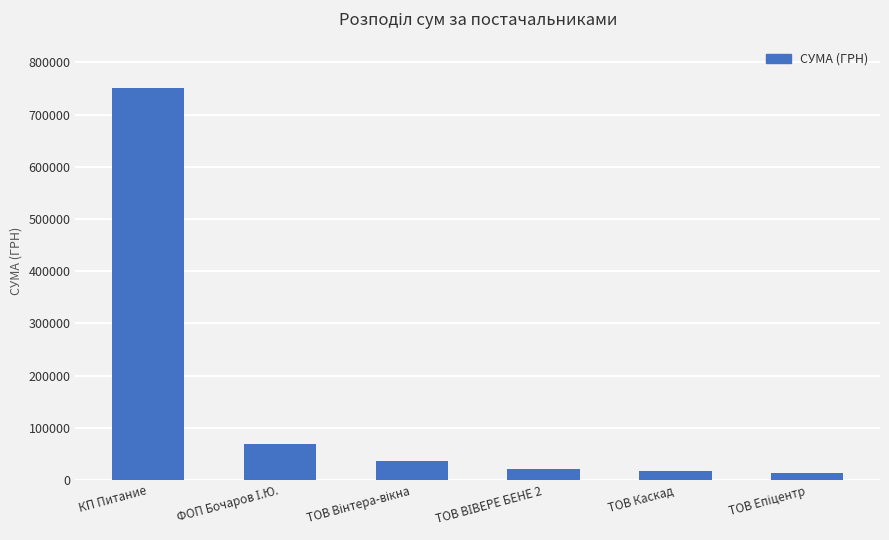

How many categories are shown in the chart?

6